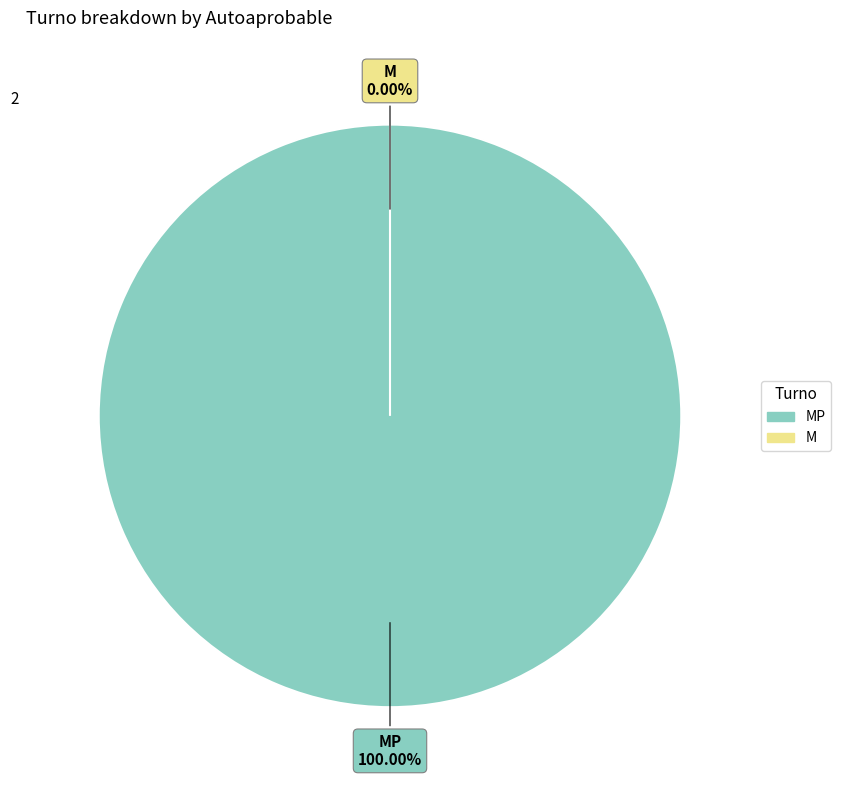

Rank the categories by value from lowest to highest.

M, MP